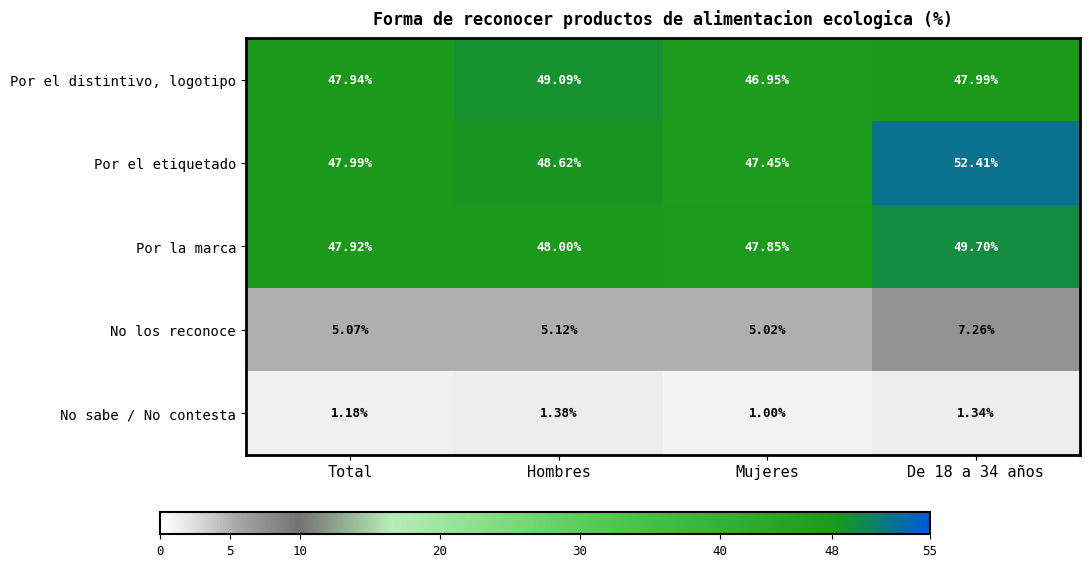

At which label does No sabe / No contesta reach its minimum?

Mujeres